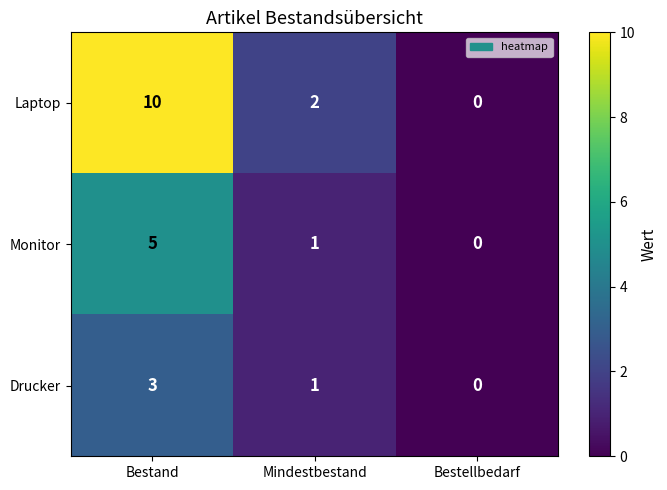

Between Mindestbestand and Bestellbedarf, which series saw the biggest shift?

Laptop